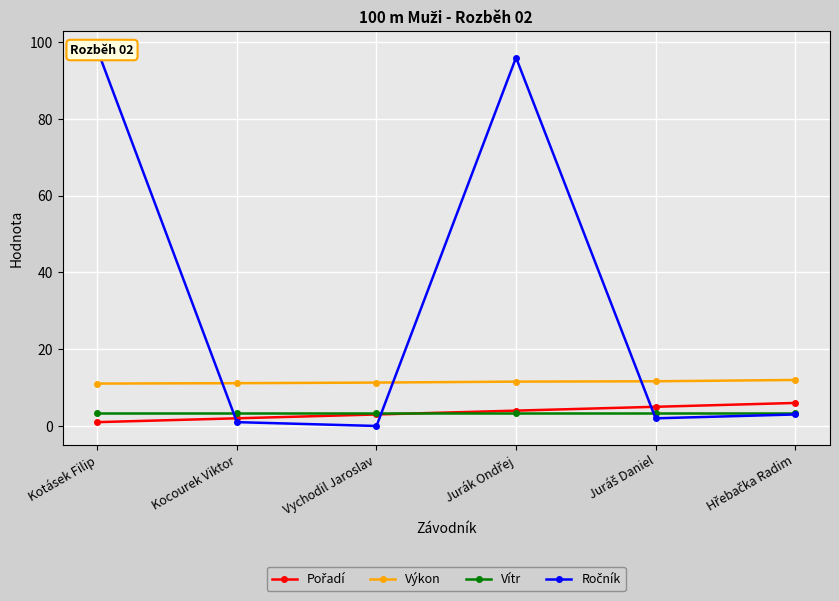

Which series has the largest total across all categories?

Ročník